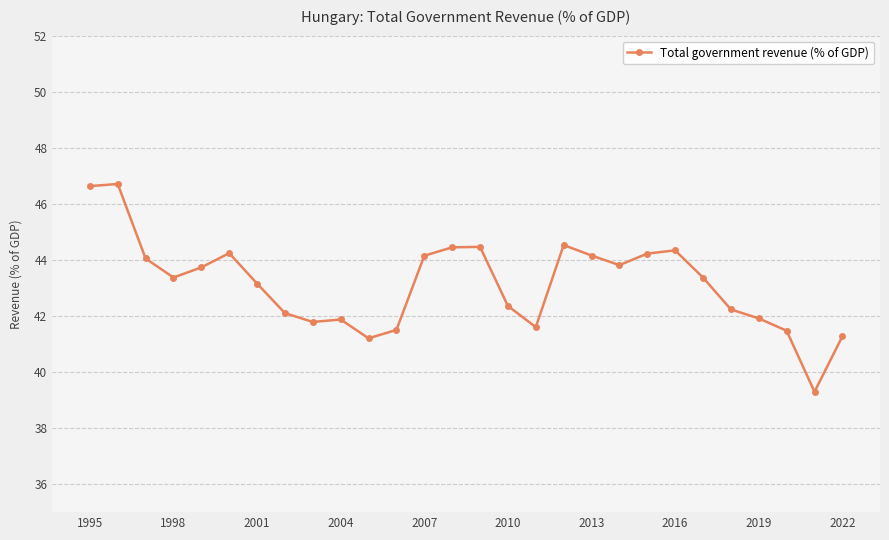

What is the difference between the maximum and minimum values?

7.4